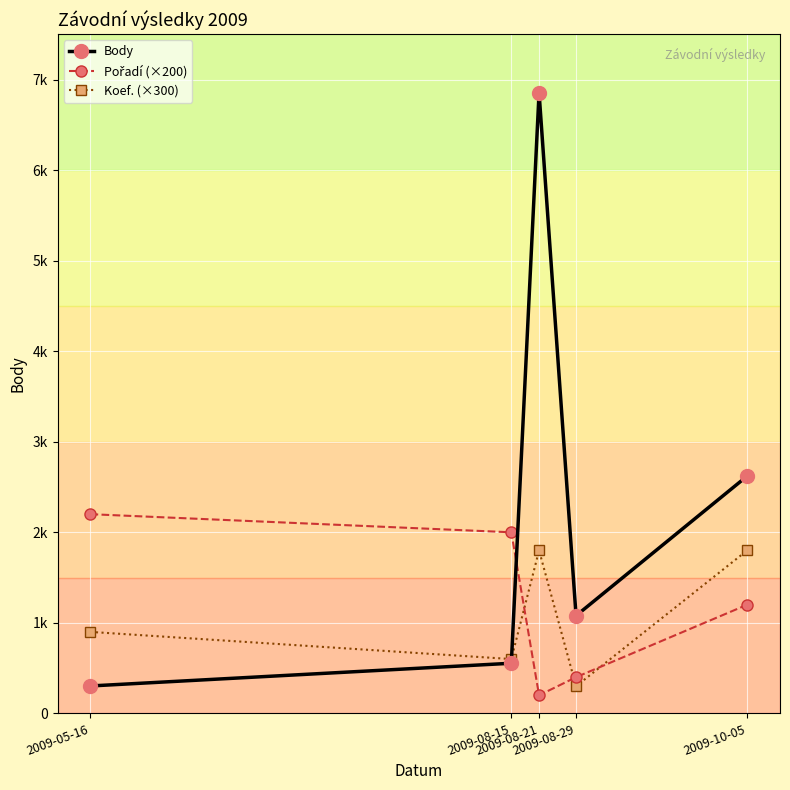

Reading left to right, extract all data points from this chart.

Body: 303	554	6854	1079	2621
Pořadí (×200): 2200	2000	200	400	1200
Koef. (×300): 900	600	1800	300	1800